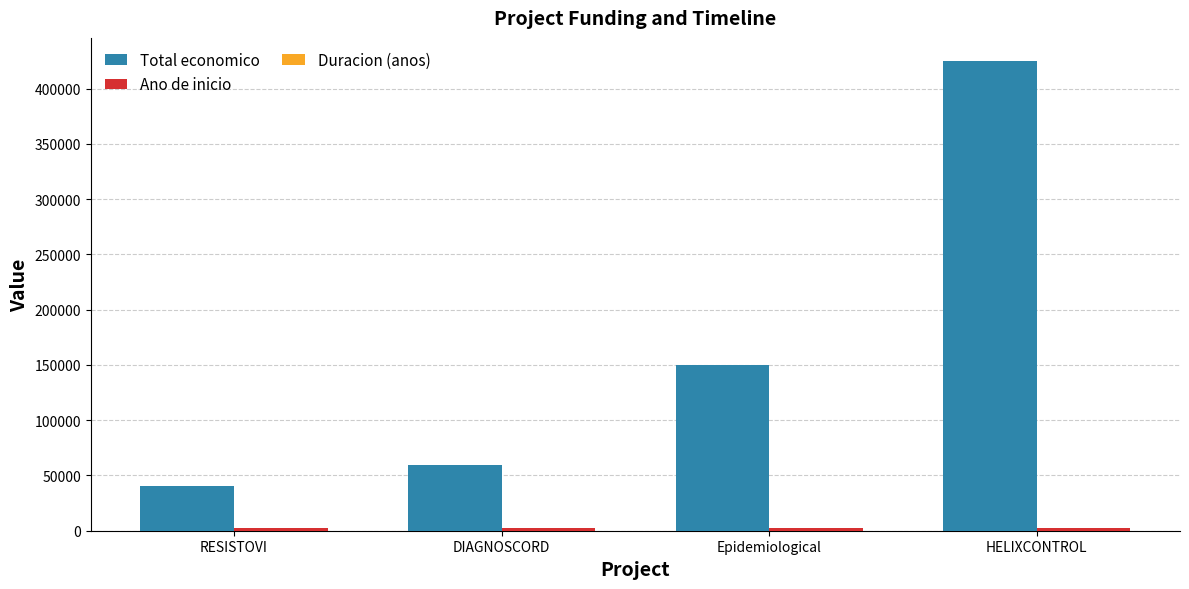

True or false: Ano de inicio has a value of 451 at DIAGNOSCORD.

False